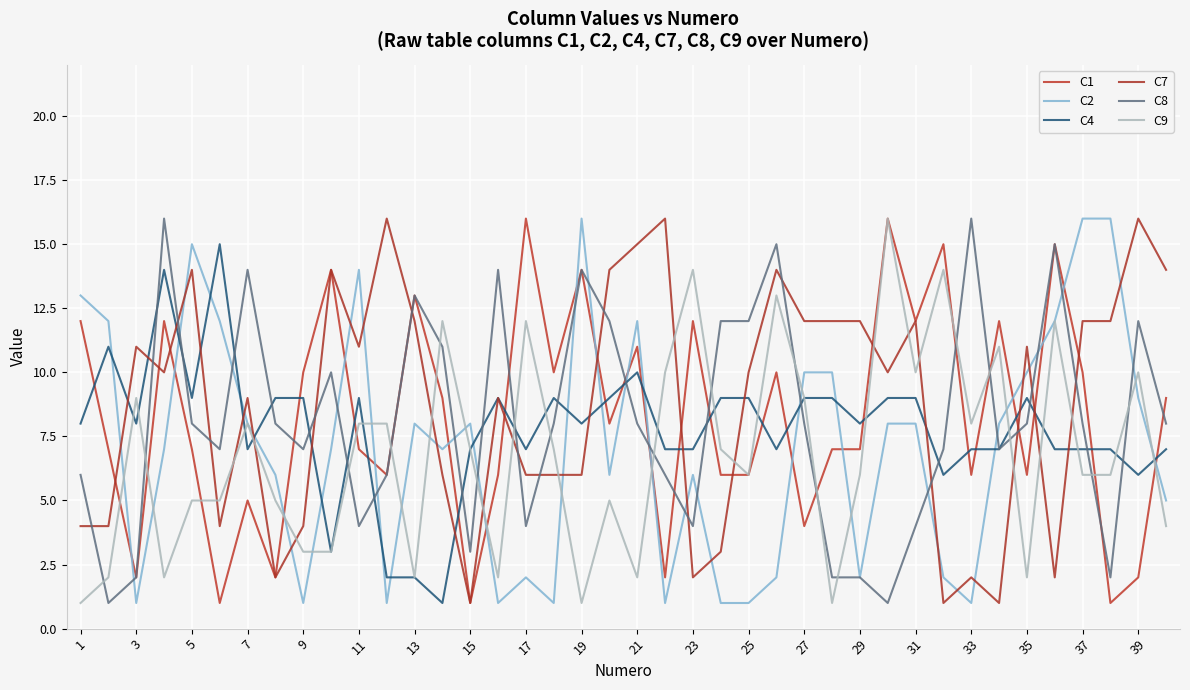

Does the chart display data point markers on the line(s)?

No